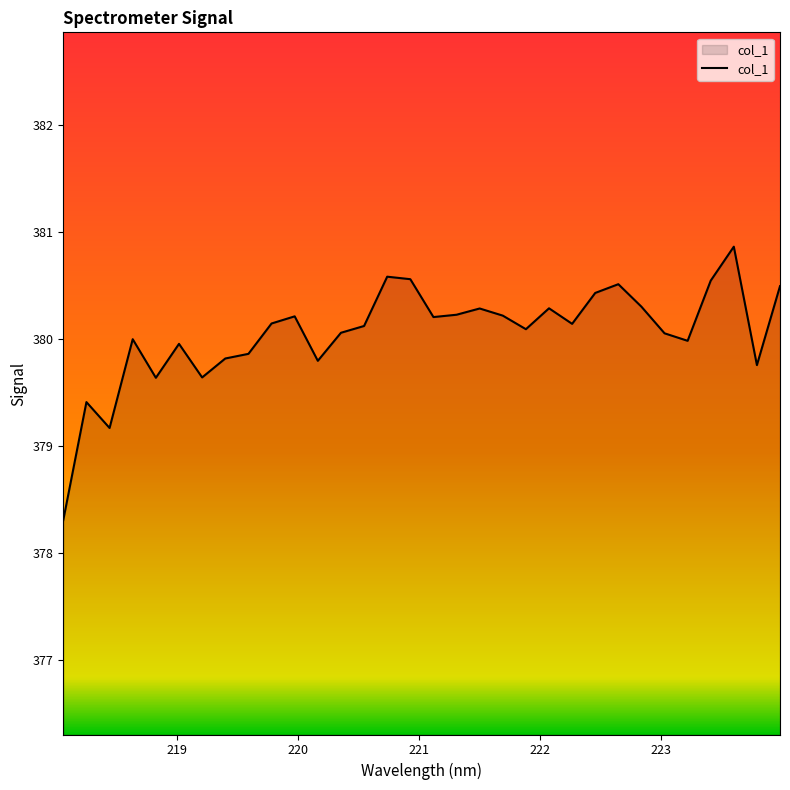

What is the smallest value displayed?

378.3